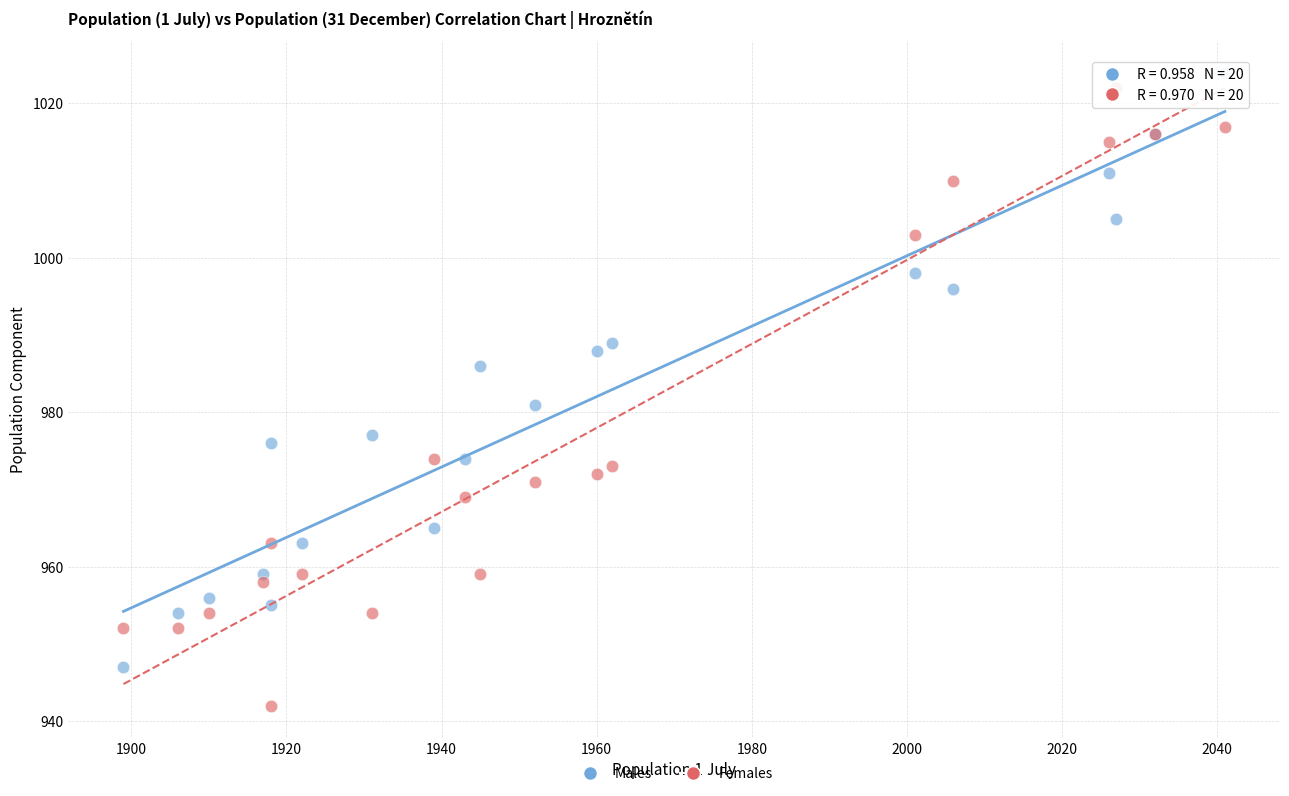

In the Males series, what Y value is closest to 985?

986